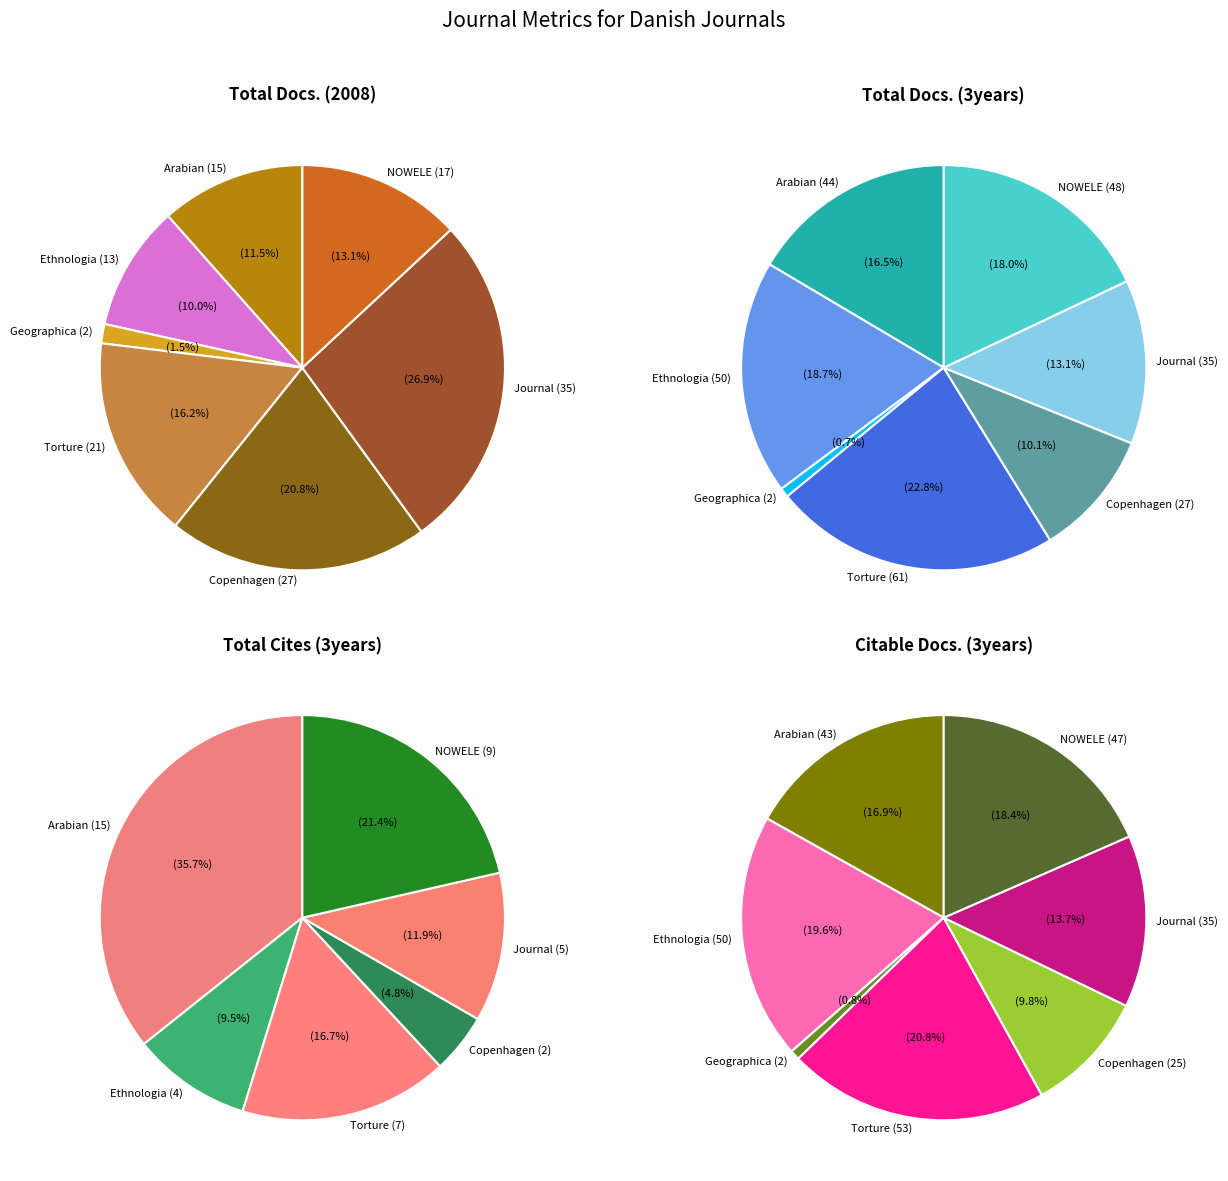

To the nearest percent, what is the difference between the Copenhagen Journal of Asian Studies and Geographica Hafniensia slice percentages?

19%